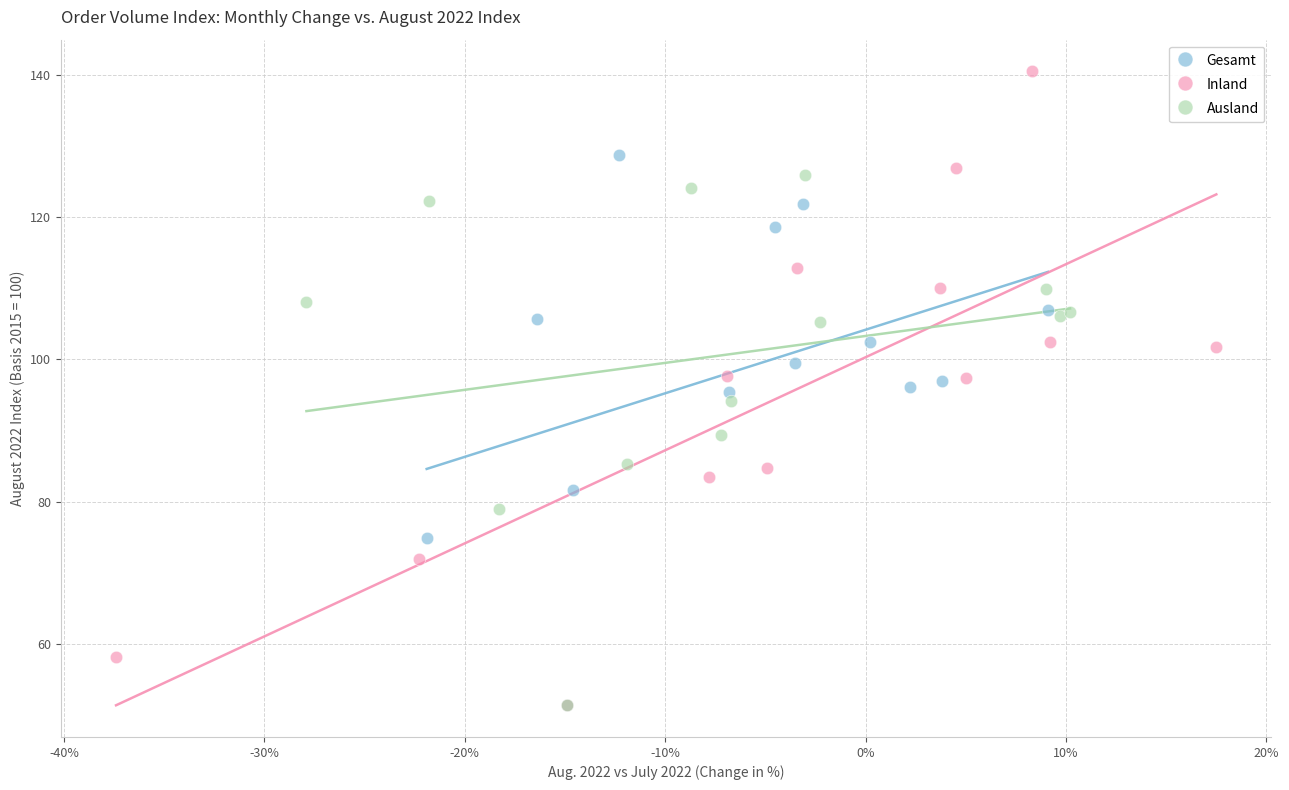

Which series has the largest Y range (max minus min)?

Inland